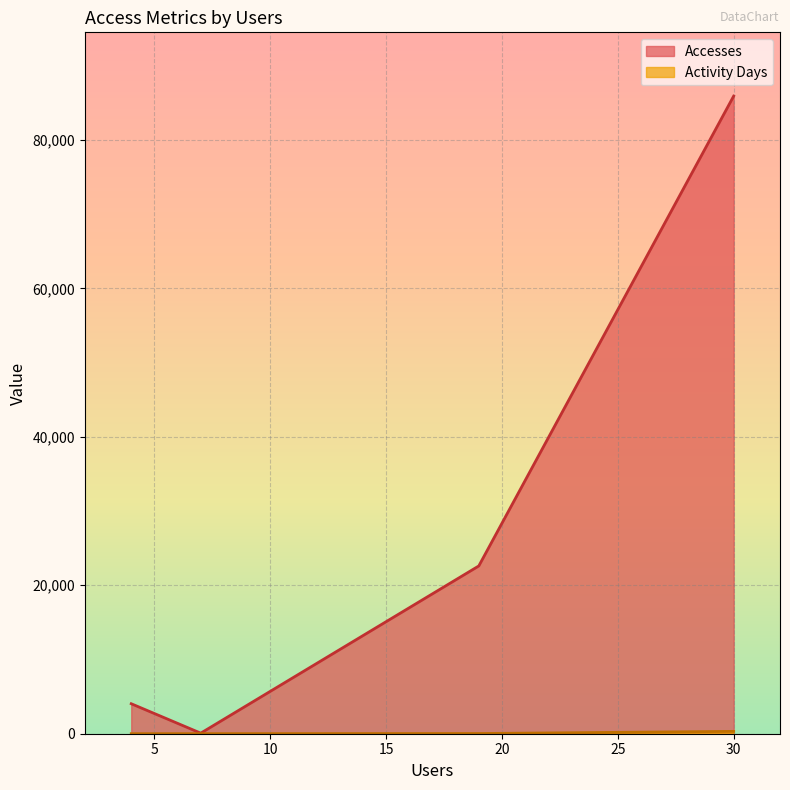

Count the number of categories in the chart.

4